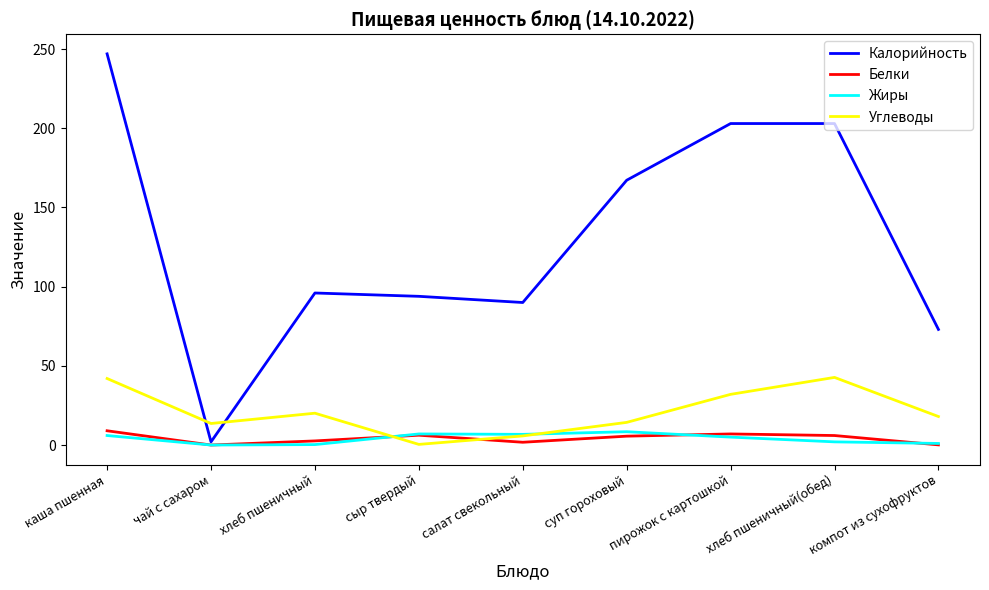

What position from the right is каша пшенная?

9